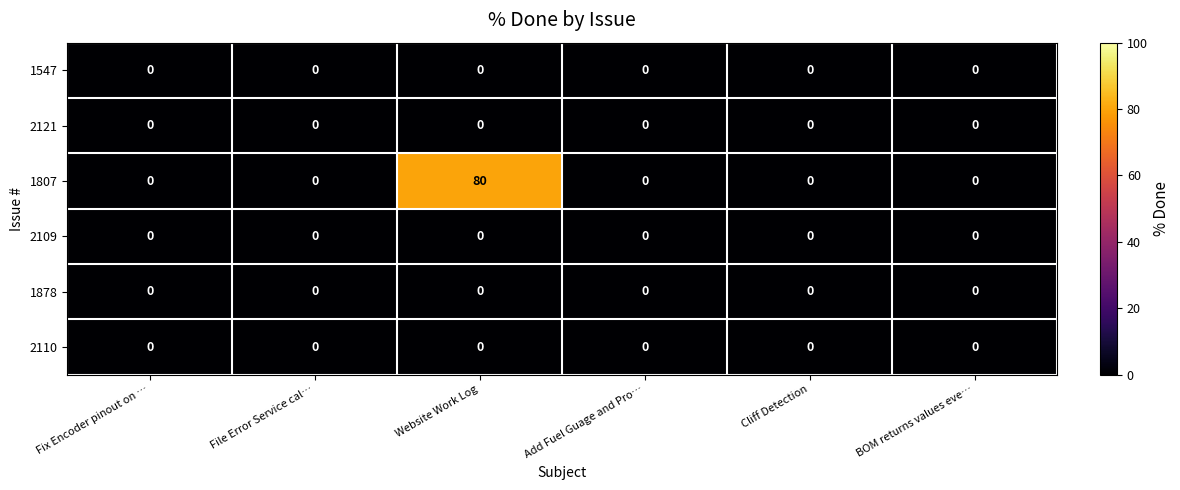

Which series changed the most between Website Work Log and Cliff Detection?

1807